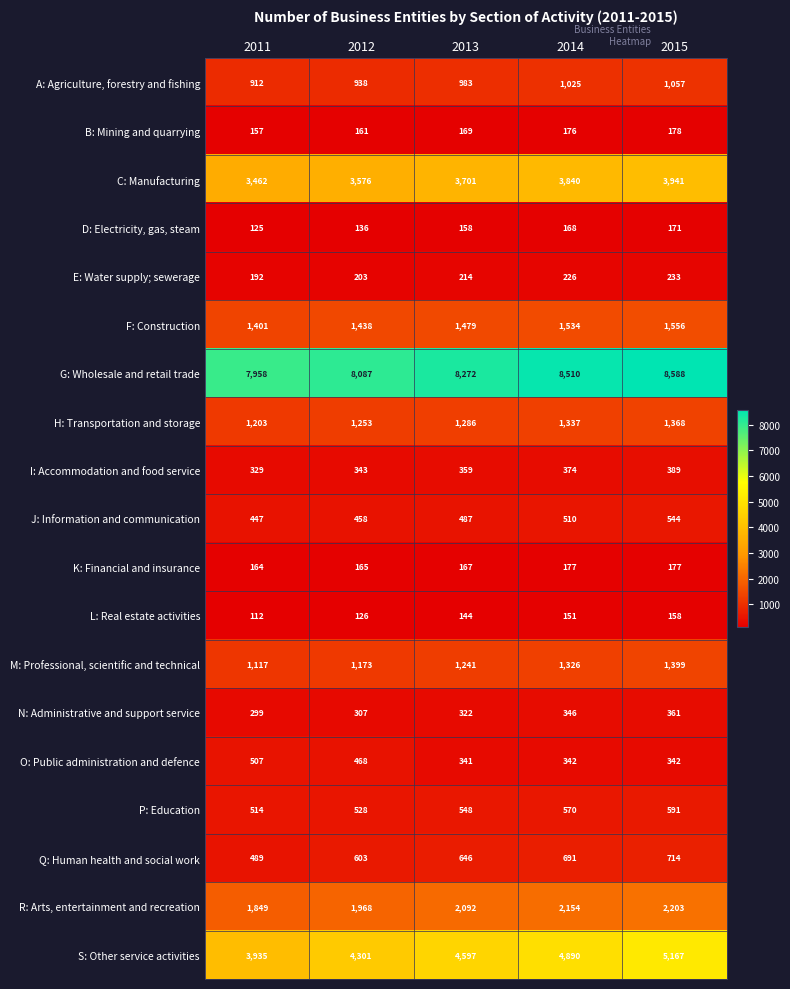

How many P: Education values are between 528 and 570?

3